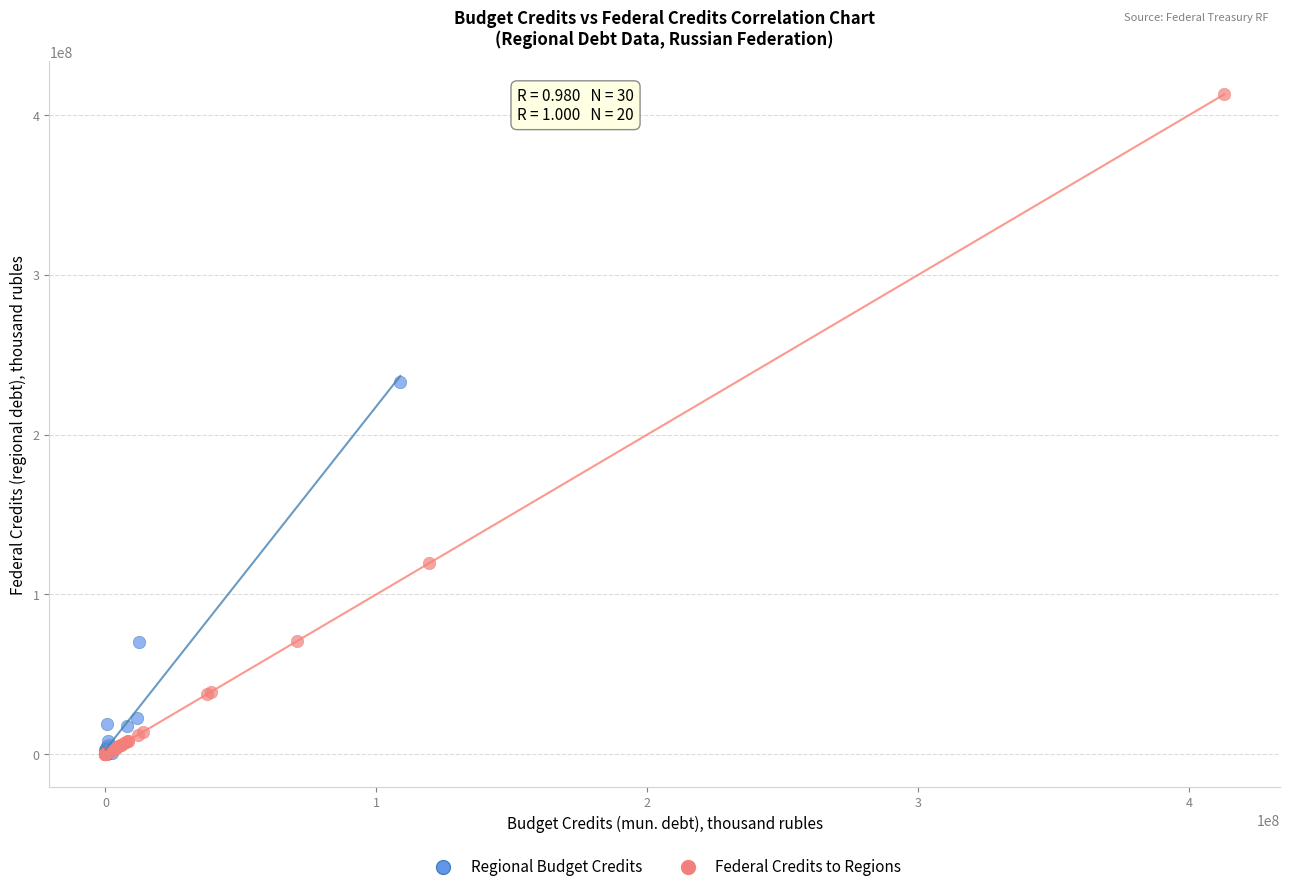

Which series has the widest spread of Y values?

Federal Credits to Regions